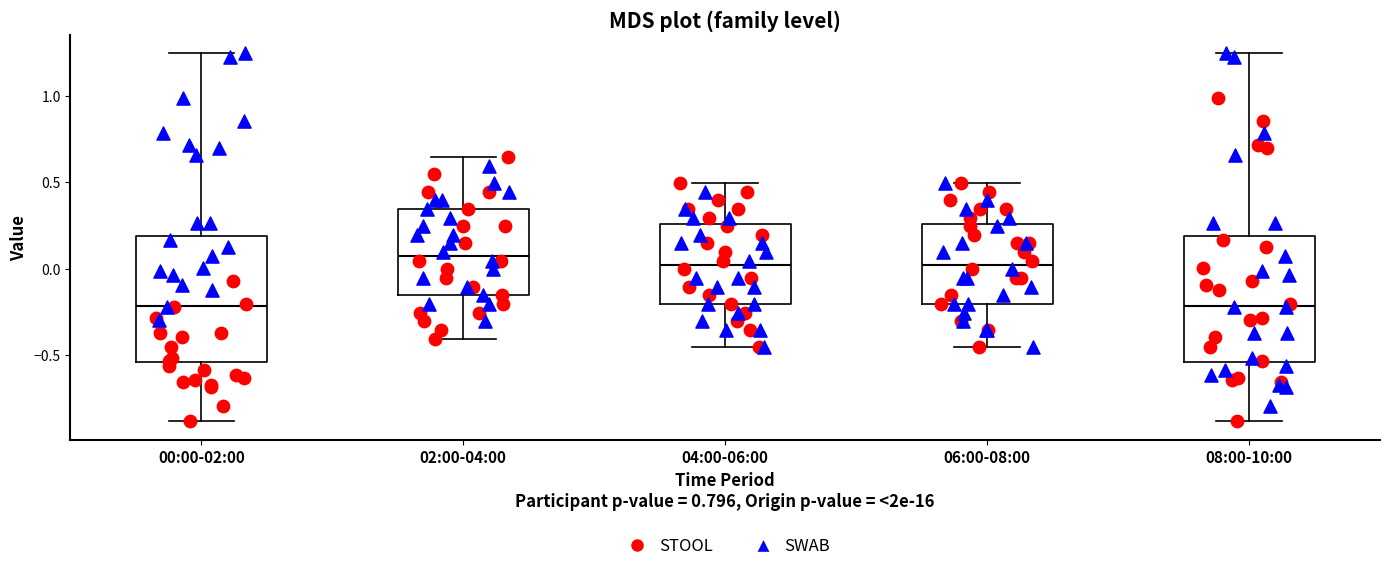

Reading left to right, transcribe this box plot: for each box, give where its median line is, the range the box spans, and where its two whiskers end, as read against the y-axis. The values are not printed on the chart, so give them approximately, as read against the axis.

00:00-02:00: median -0.20, box -0.55 to 0.20, whiskers -0.90 to 1.25
02:00-04:00: median 0.05, box -0.15 to 0.35, whiskers -0.40 to 0.65
04:00-06:00: median 0.00, box -0.20 to 0.25, whiskers -0.45 to 0.50
06:00-08:00: median 0.00, box -0.20 to 0.25, whiskers -0.45 to 0.50
08:00-10:00: median -0.20, box -0.55 to 0.20, whiskers -0.90 to 1.25